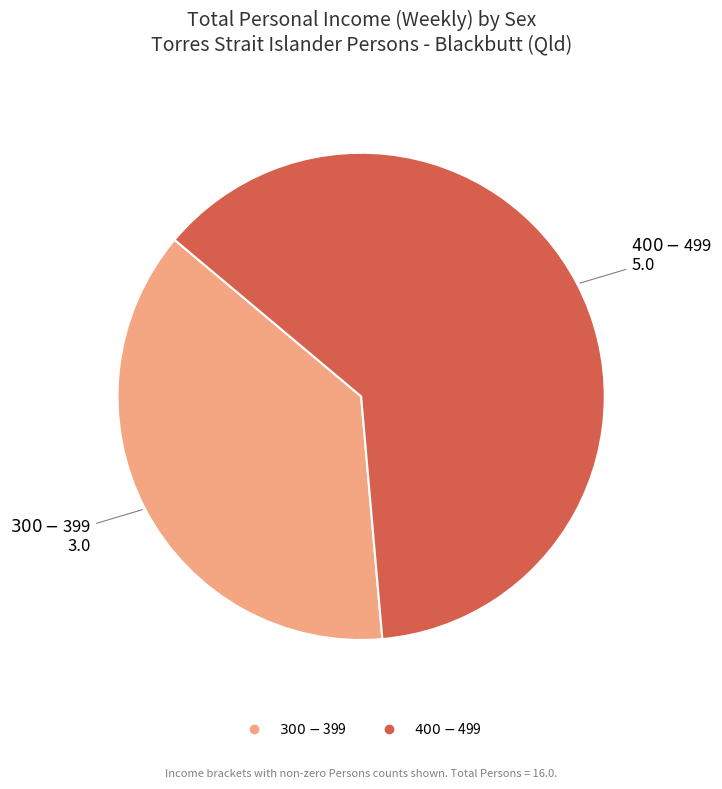

Is it true that $300-$399 is 38% of the pie?

True